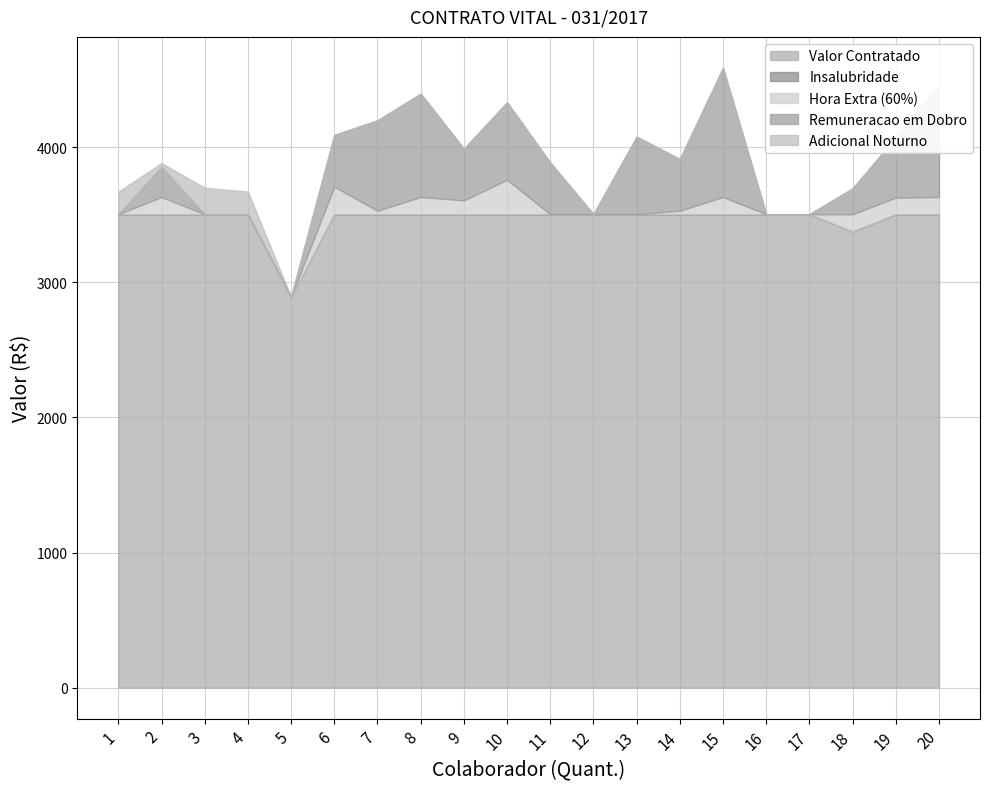

Count the number of categories in the chart.

20